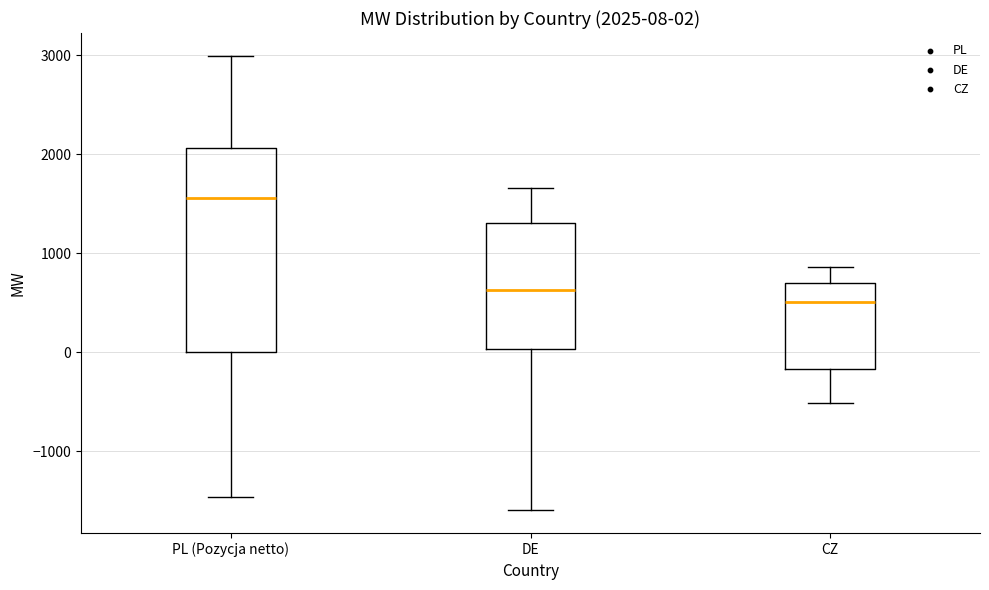

Comparing the boxes themselves (not the whiskers), which one is the tallest?

PL (Pozycja netto)